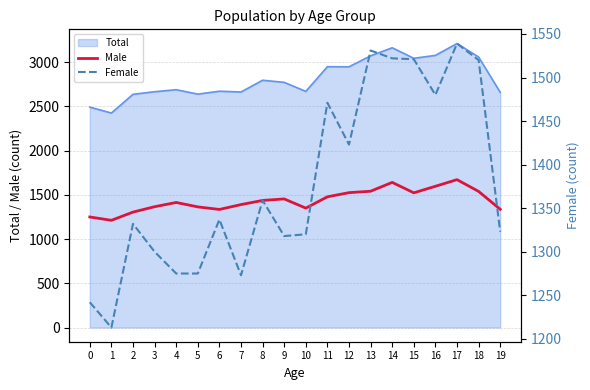

At which category does the chart reach its peak across all series?

17